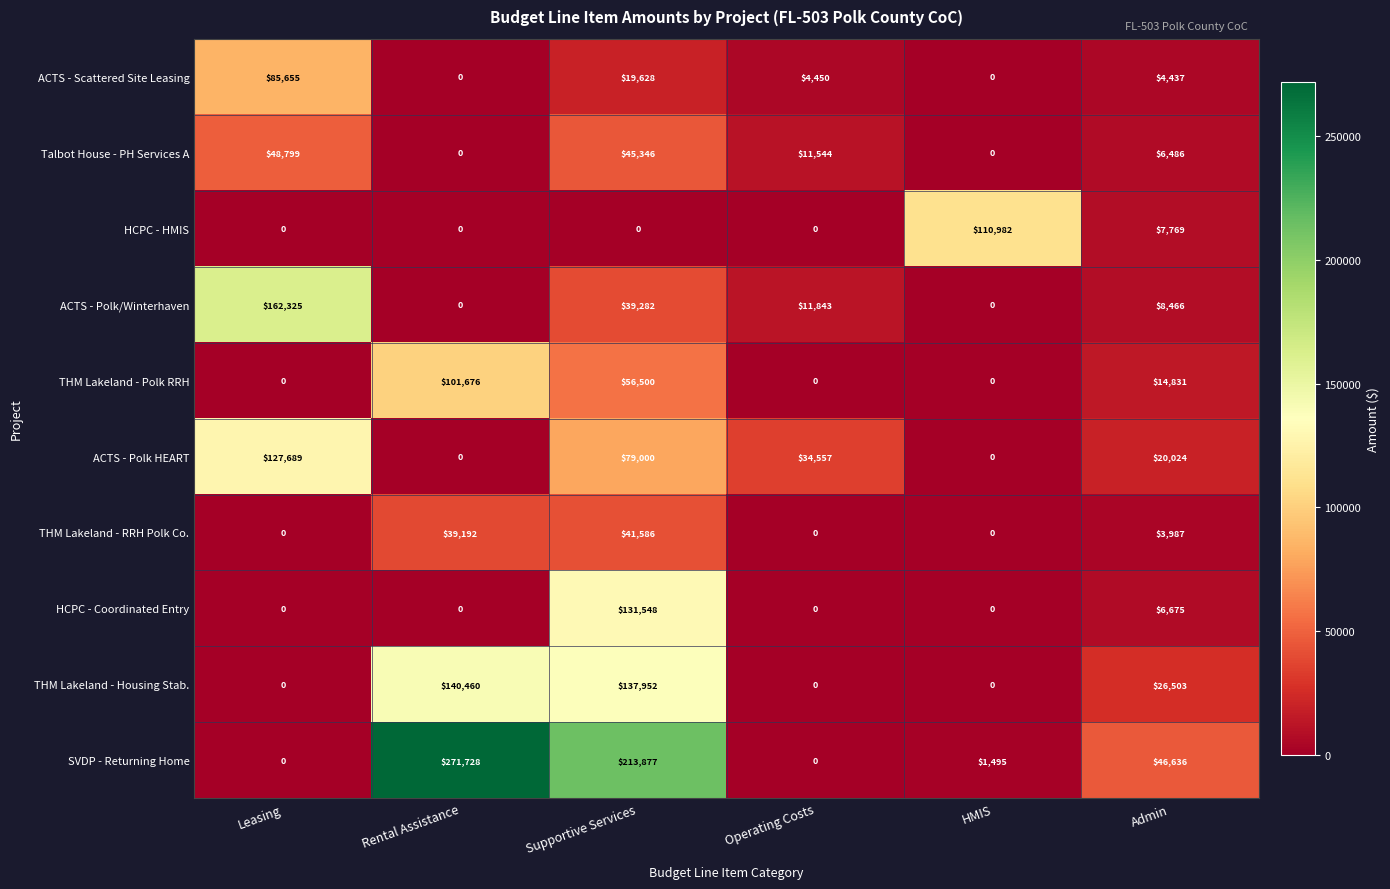

What is the average value of the ACTS - Polk HEART series?

43545